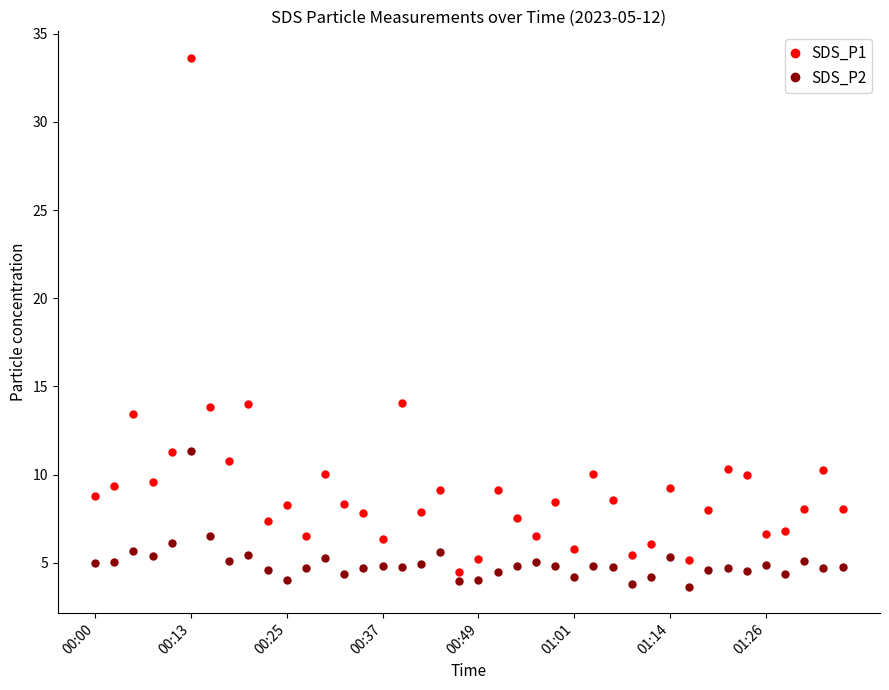

What is the value of the SDS_P2 point at the 34th from the left?

4.7